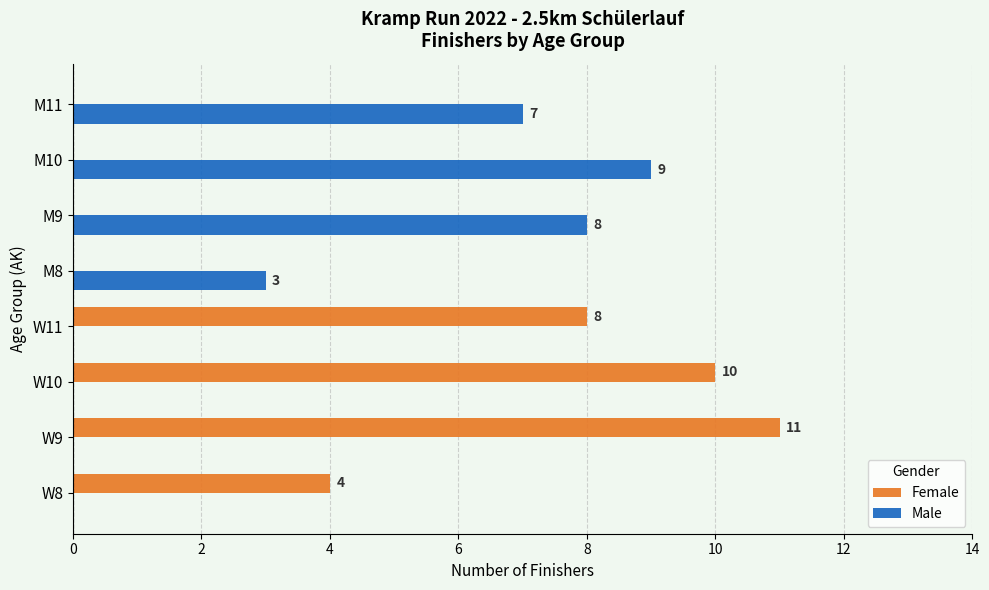

Which category has the highest value in the Female series?

W9